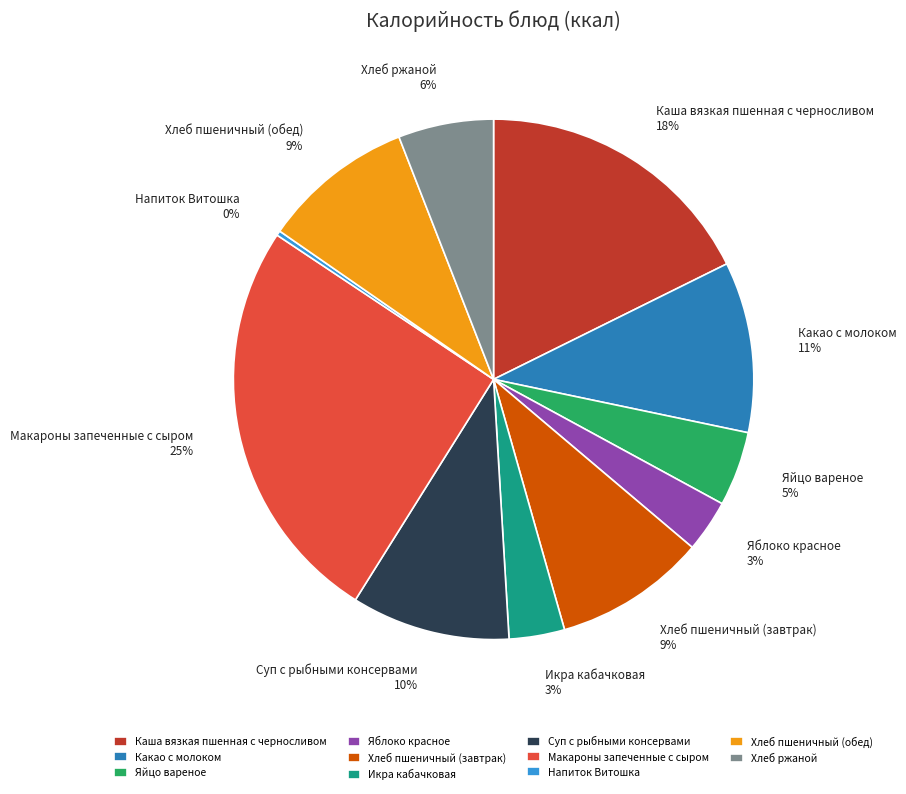

To the nearest percent, what percentage of the pie is Хлеб ржаной?

6%